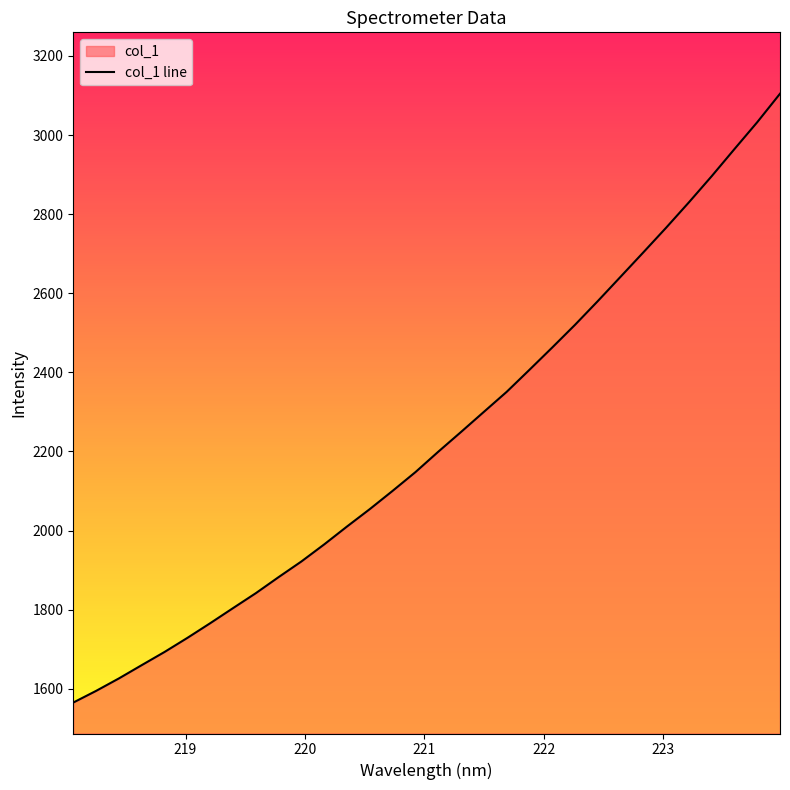

What is the difference between the maximum and minimum values?

1539.3